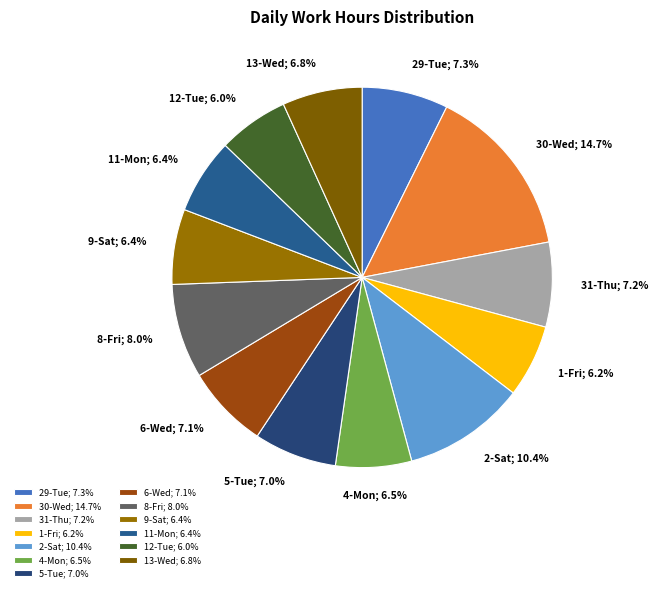

Is it true that 8-Fri is 21% of the pie?

False